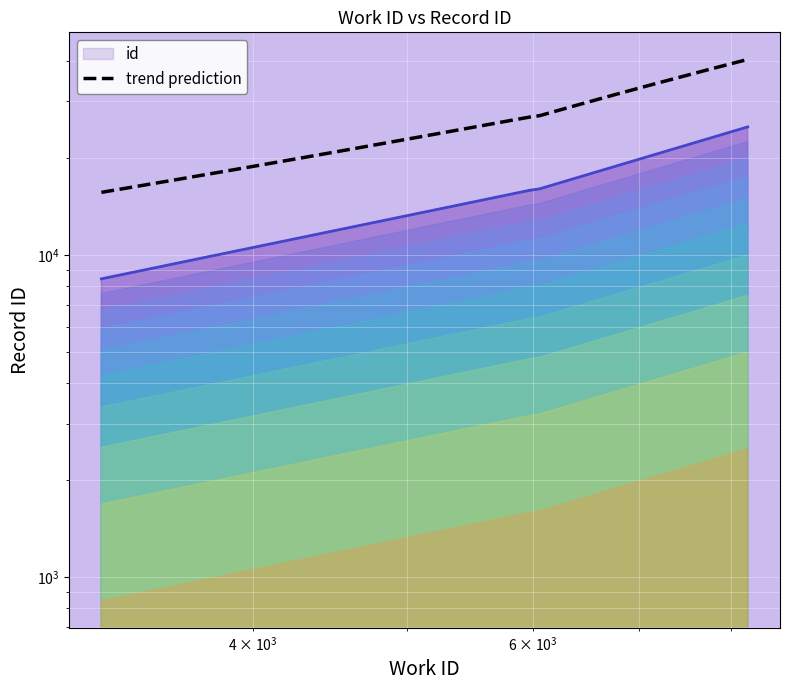

What is the change in value from 6059 to 8194?

+8953